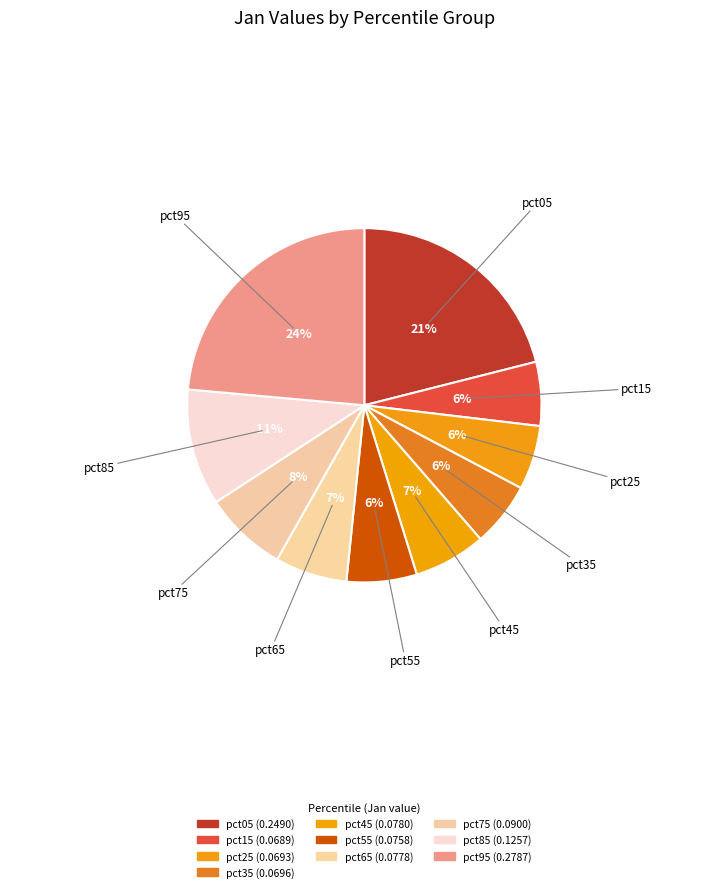

How many slices are in this pie chart?

10